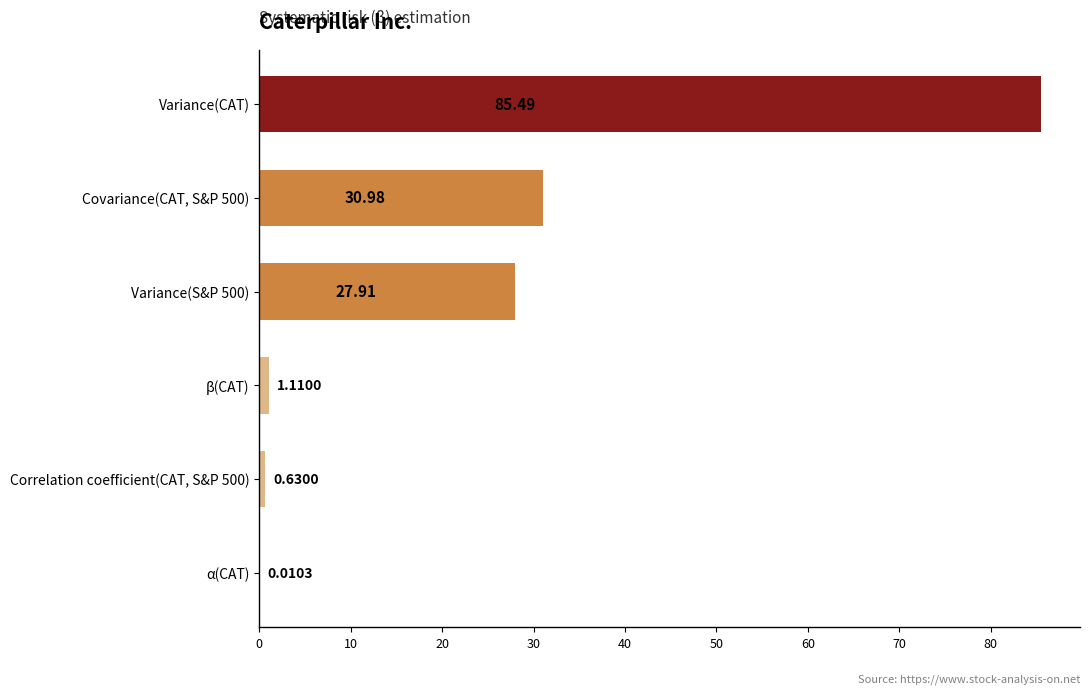

What is the change in value from α(CAT) to β(CAT)?

+1.1